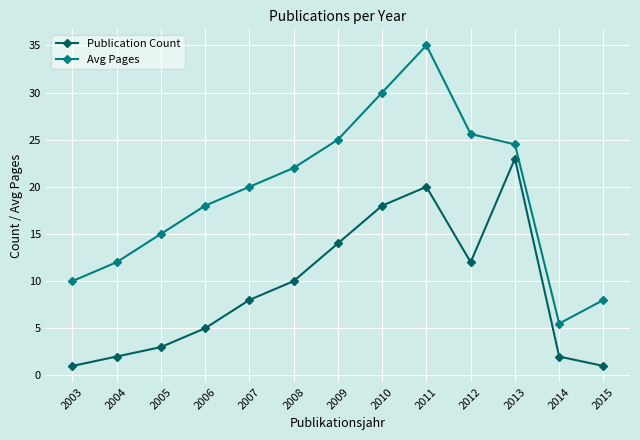

What is the difference between the Avg Pages values at 2004 and 2010?

18.0